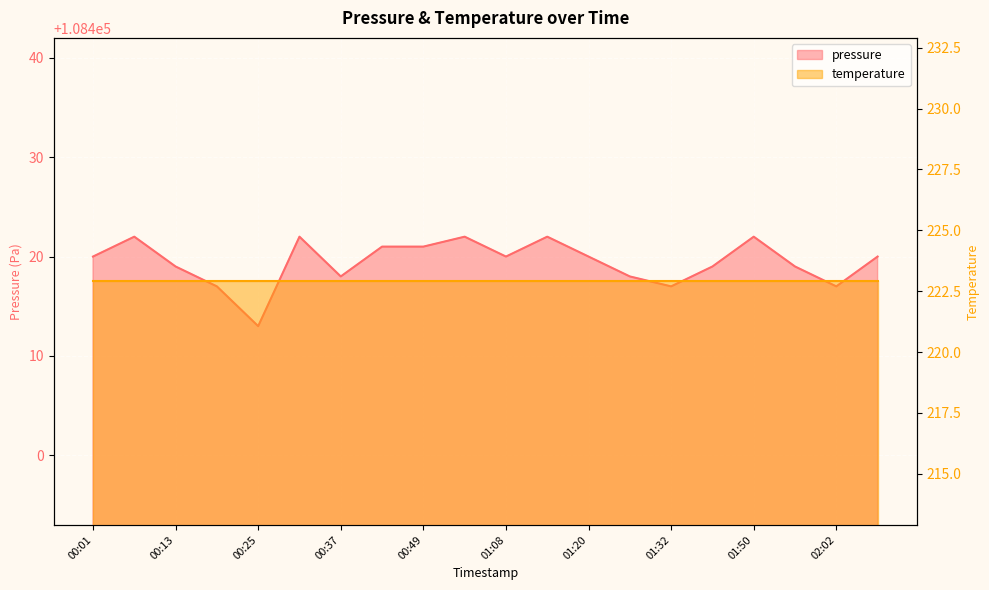

What is the sum of all values?

2168389